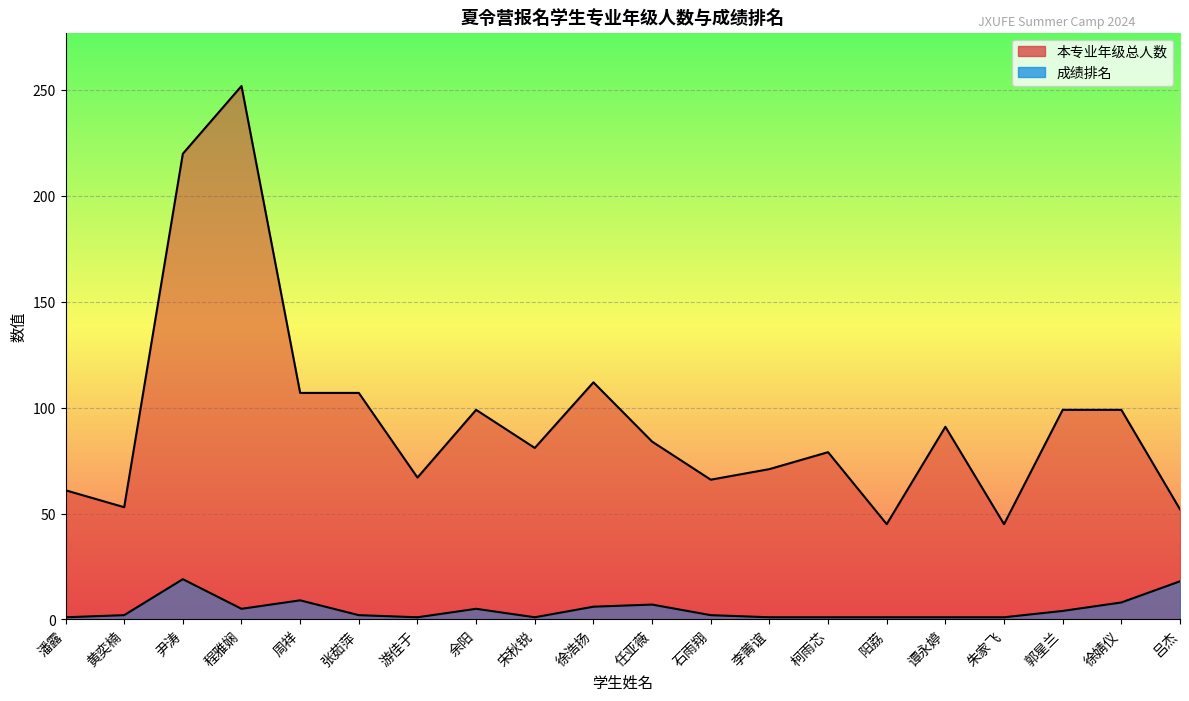

True or false: 本专业年级总人数 and 成绩排名 cross at least once.

False